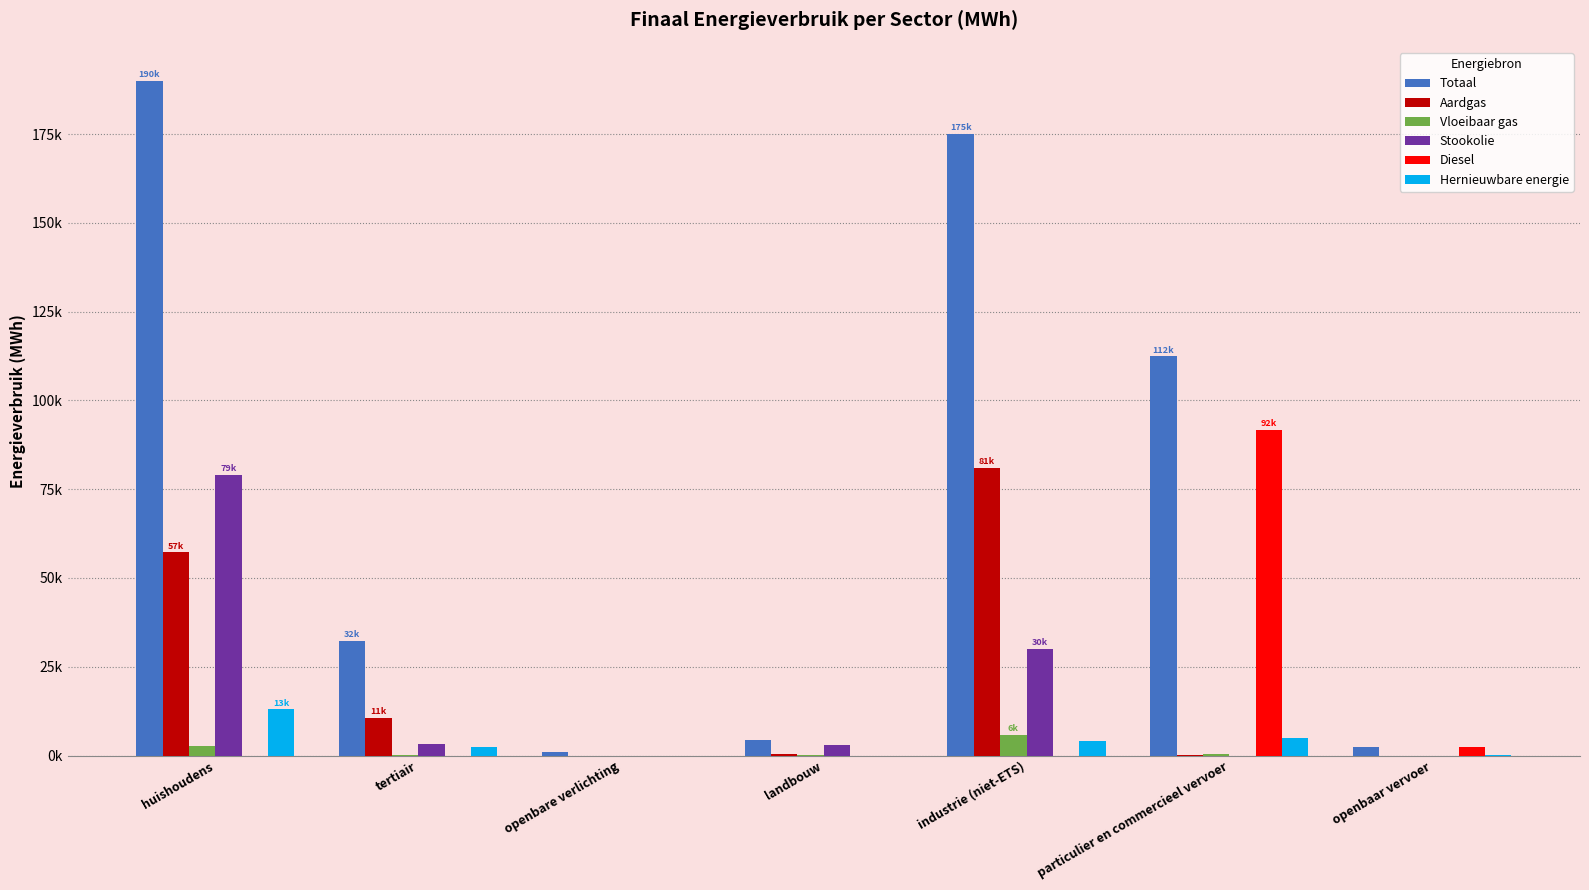

The value of Hernieuwbare energie at openbaar vervoer is 139.9. True or false?

False